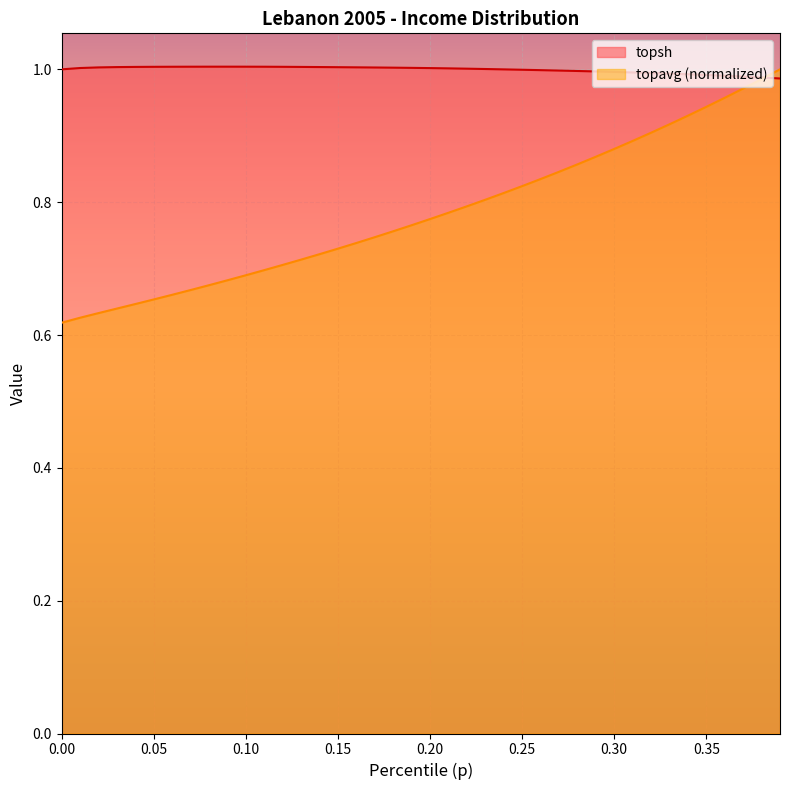

Which series has the largest range (max minus min)?

topavg (normalized)